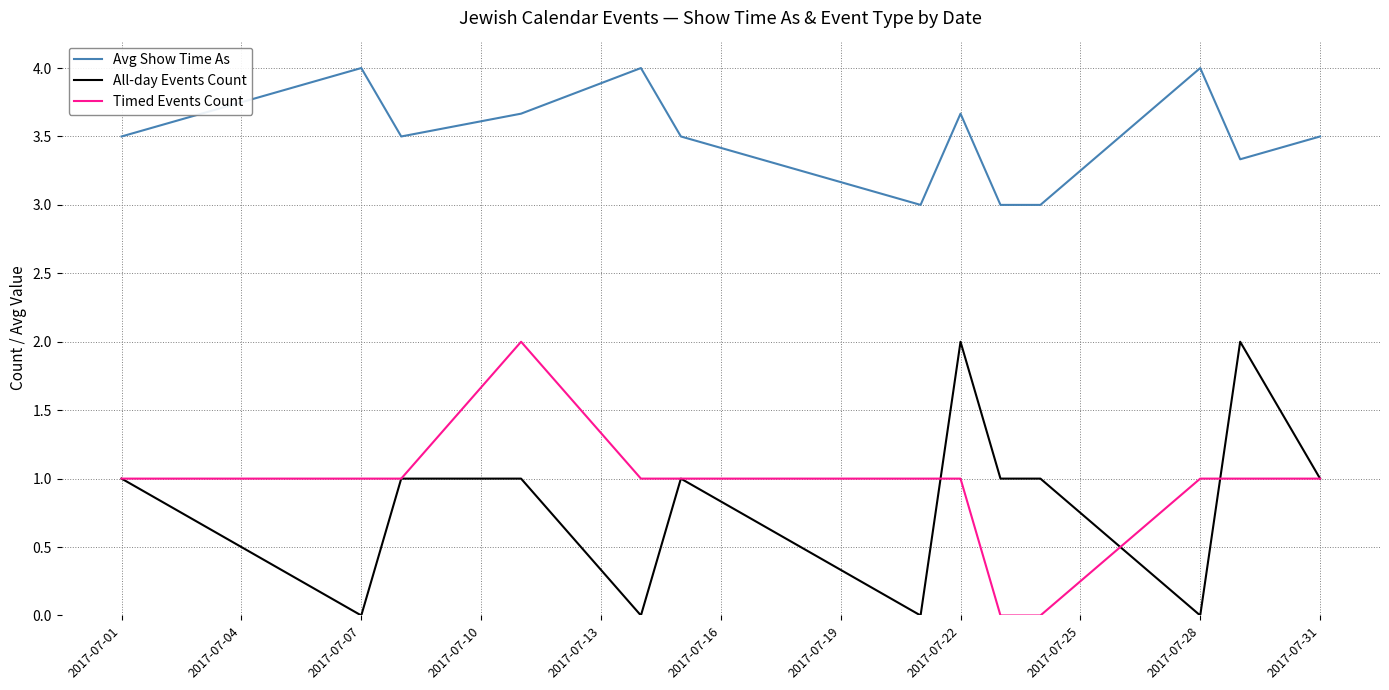

True or false: All-day Events Count and Avg Show Time As intersect in this chart.

False